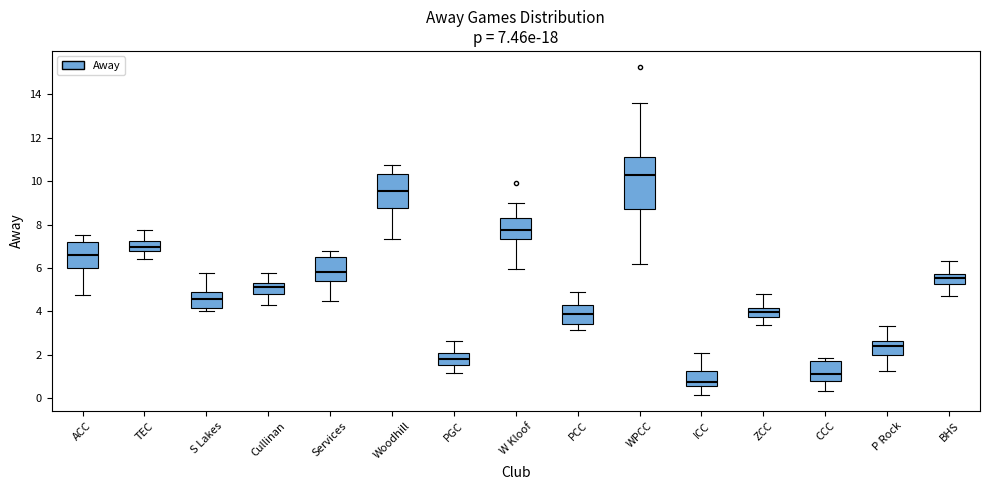

Which box's median line is the lowest?

ICC